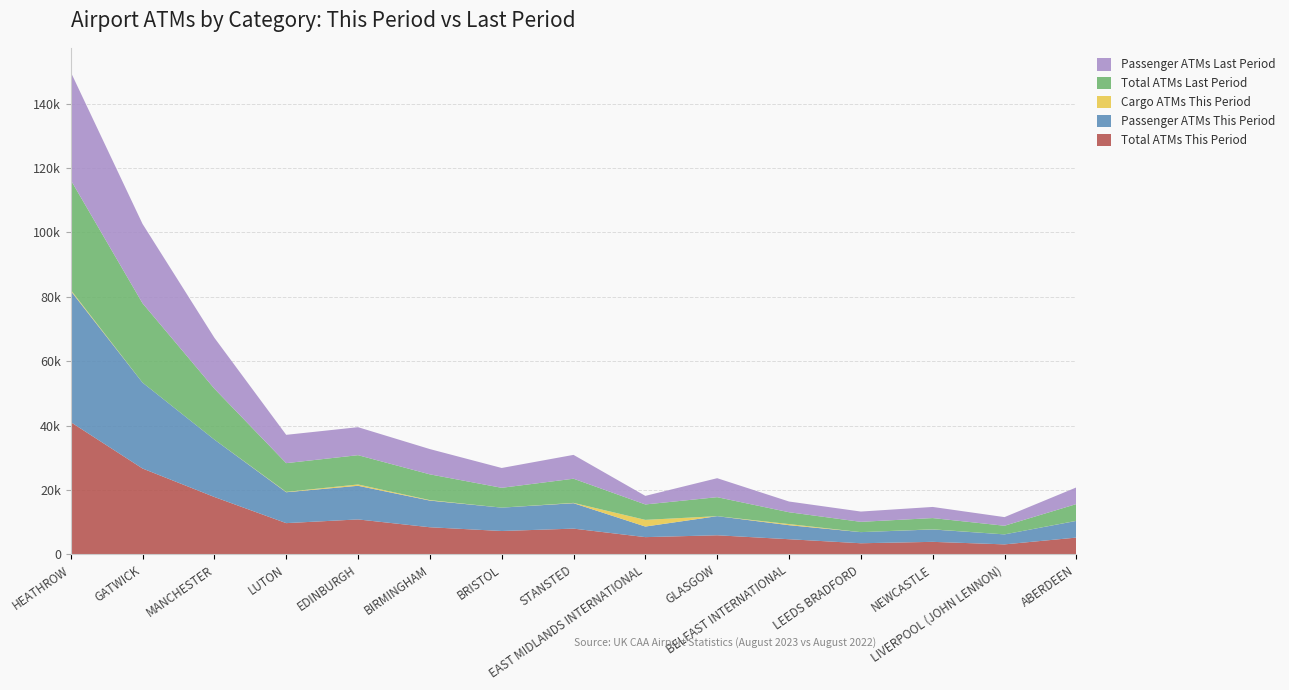

Reading left to right, extract all data points from this chart.

Total ATMs This Period: HEATHROW=41080	GATWICK=26671	MANCHESTER=17824	LUTON=9705	EDINBURGH=10855	BIRMINGHAM=8426	BRISTOL=7259	STANSTED=8000	EAST MIDLANDS INTERNATIONAL=5358	GLASGOW=5933	BELFAST INTERNATIONAL=4707	LEEDS BRADFORD=3455	NEWCASTLE=3892	LIVERPOOL (JOHN LENNON)=3104	ABERDEEN=5212
Passenger ATMs This Period: HEATHROW=40749	GATWICK=26671	MANCHESTER=17823	LUTON=9594	EDINBURGH=10446	BIRMINGHAM=8283	BRISTOL=7259	STANSTED=7900	EAST MIDLANDS INTERNATIONAL=3284	GLASGOW=5933	BELFAST INTERNATIONAL=4357	LEEDS BRADFORD=3455	NEWCASTLE=3852	LIVERPOOL (JOHN LENNON)=3104	ABERDEEN=5188
Cargo ATMs This Period: HEATHROW=331	GATWICK=0	MANCHESTER=1	LUTON=111	EDINBURGH=409	BIRMINGHAM=143	BRISTOL=0	STANSTED=100	EAST MIDLANDS INTERNATIONAL=2074	GLASGOW=0	BELFAST INTERNATIONAL=350	LEEDS BRADFORD=0	NEWCASTLE=40	LIVERPOOL (JOHN LENNON)=0	ABERDEEN=24
Total ATMs Last Period: HEATHROW=34127	GATWICK=24646	MANCHESTER=15822	LUTON=8923	EDINBURGH=9100	BIRMINGHAM=8003	BRISTOL=6157	STANSTED=7500	EAST MIDLANDS INTERNATIONAL=4790	GLASGOW=5898	BELFAST INTERNATIONAL=3677	LEEDS BRADFORD=3194	NEWCASTLE=3492	LIVERPOOL (JOHN LENNON)=2683	ABERDEEN=5198
Passenger ATMs Last Period: HEATHROW=33529	GATWICK=24646	MANCHESTER=15811	LUTON=8791	EDINBURGH=8690	BIRMINGHAM=7844	BRISTOL=6157	STANSTED=7400	EAST MIDLANDS INTERNATIONAL=2659	GLASGOW=5895	BELFAST INTERNATIONAL=3326	LEEDS BRADFORD=3194	NEWCASTLE=3454	LIVERPOOL (JOHN LENNON)=2680	ABERDEEN=5173